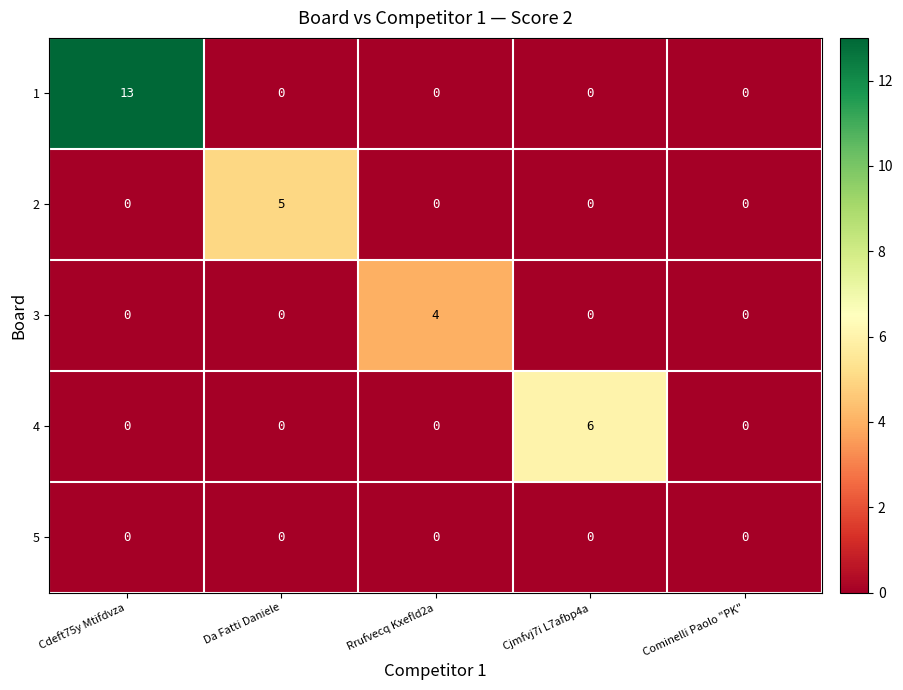

Which series changed the most between Cdeft75y Mtifdvza and Cominelli Paolo "PK"?

1